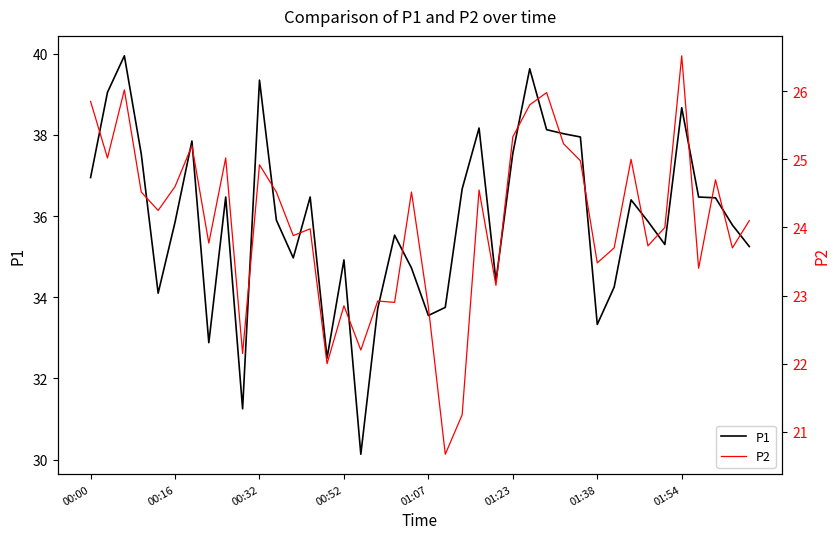

List the series in order of their peak value, lowest first.

P2, P1